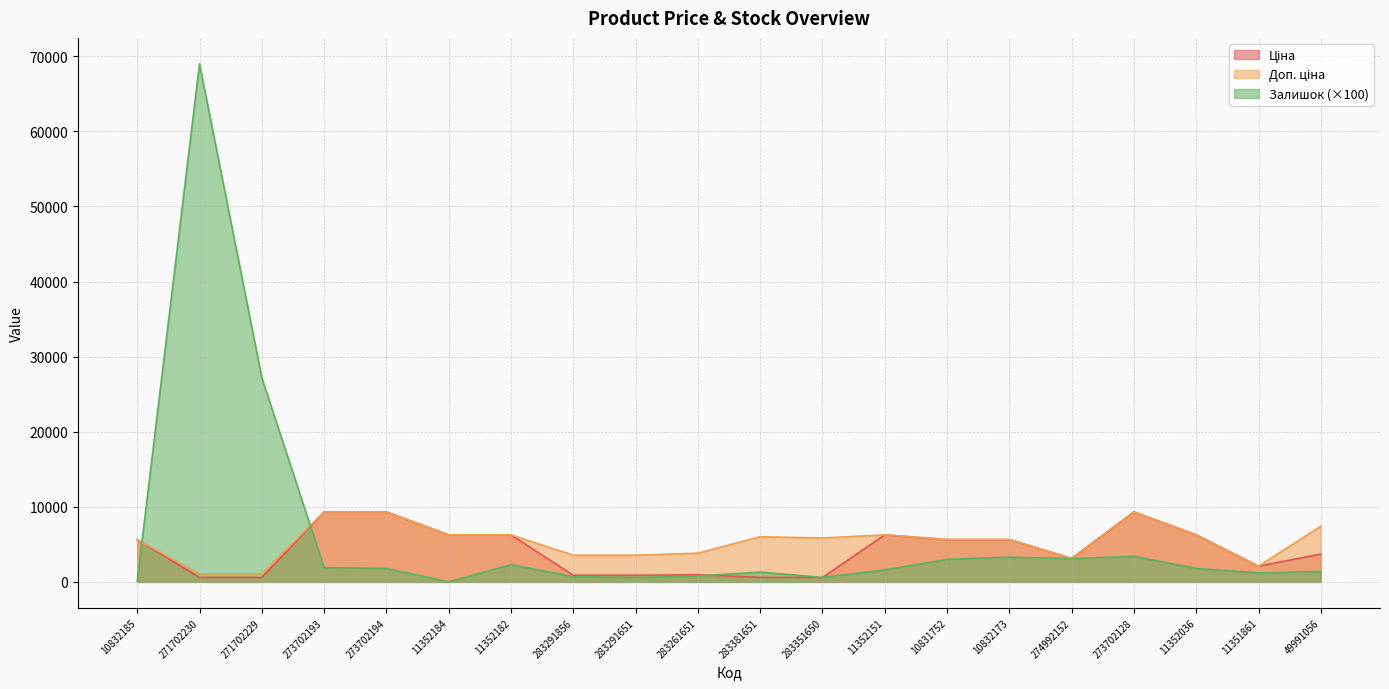

How many data points does each series have?

20